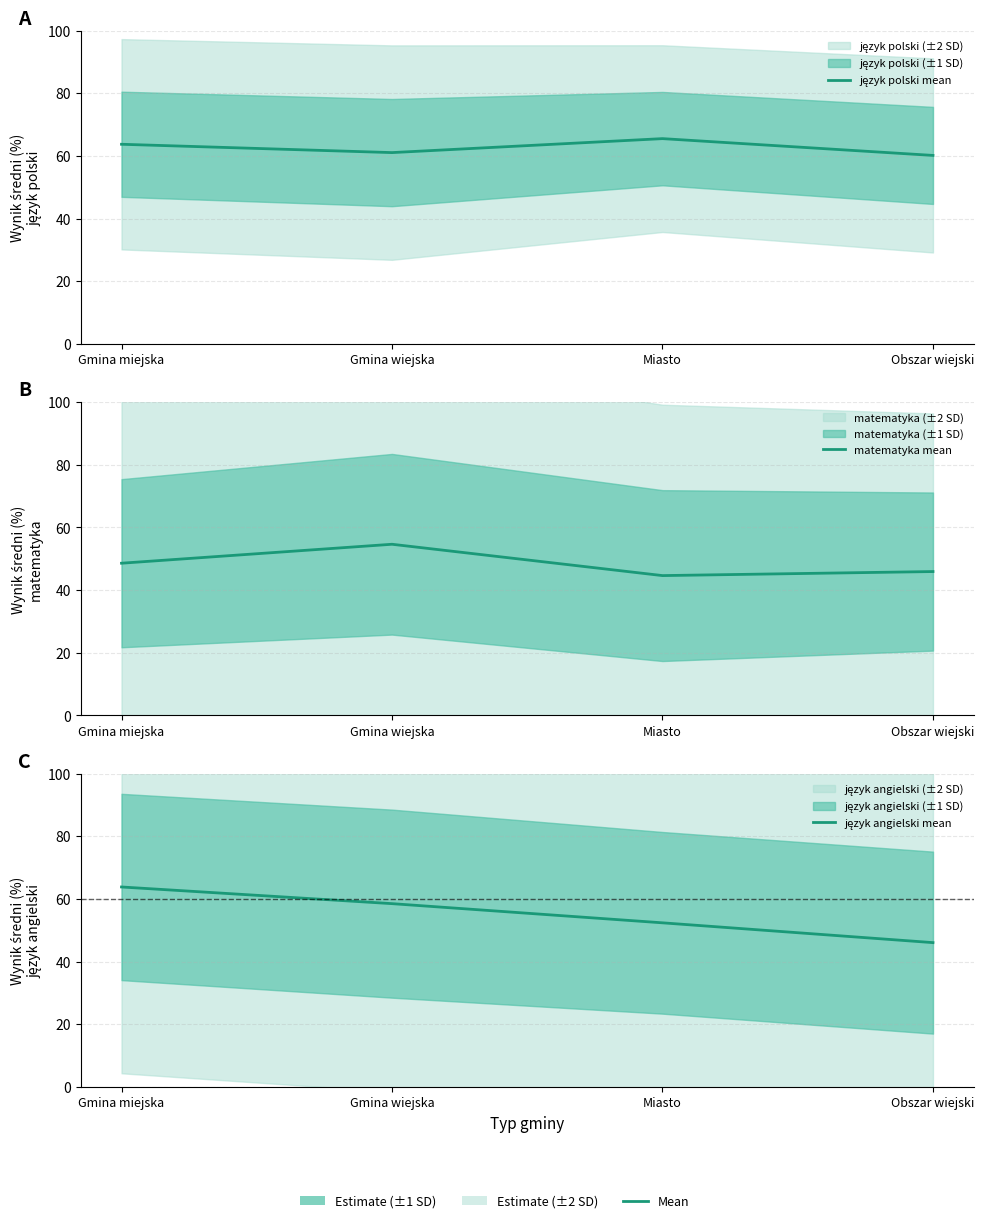

What is the minimum value shown in the chart?

44.6